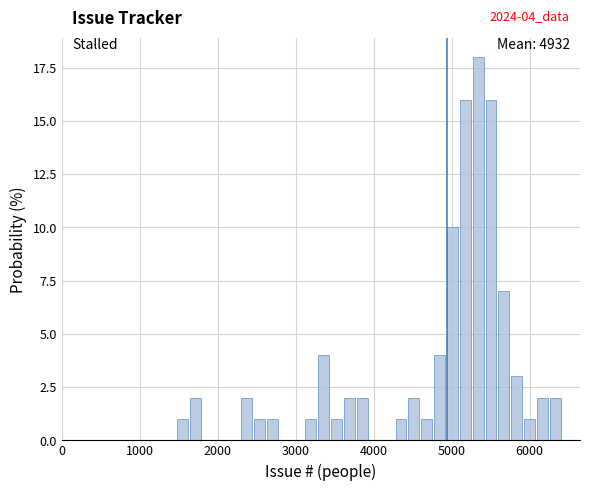

Around what value on the x-axis is the tallest bar? Give the approximate position of its centre, as read against the axis.

5300